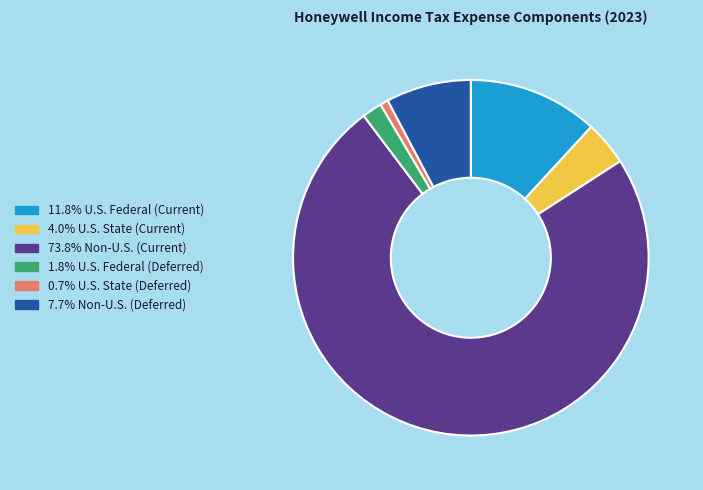

How many segments does this pie chart have?

6